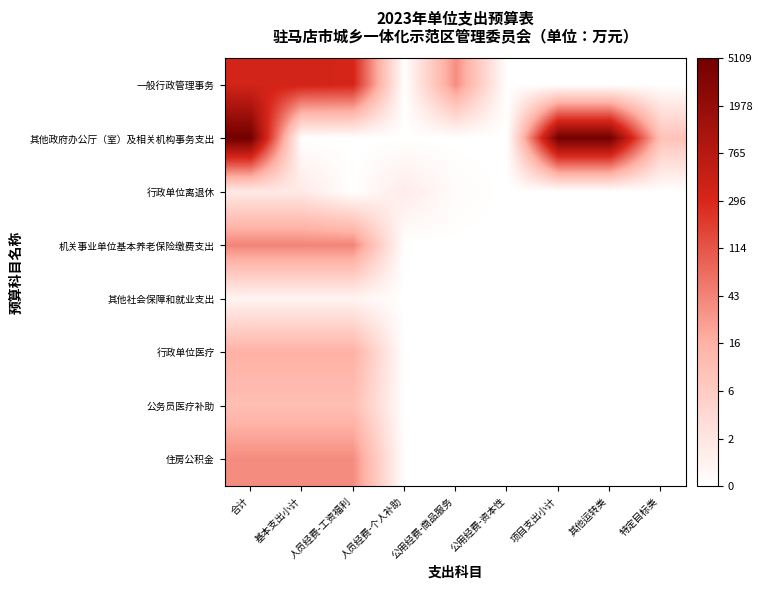

What is the greatest value displayed?

8.5